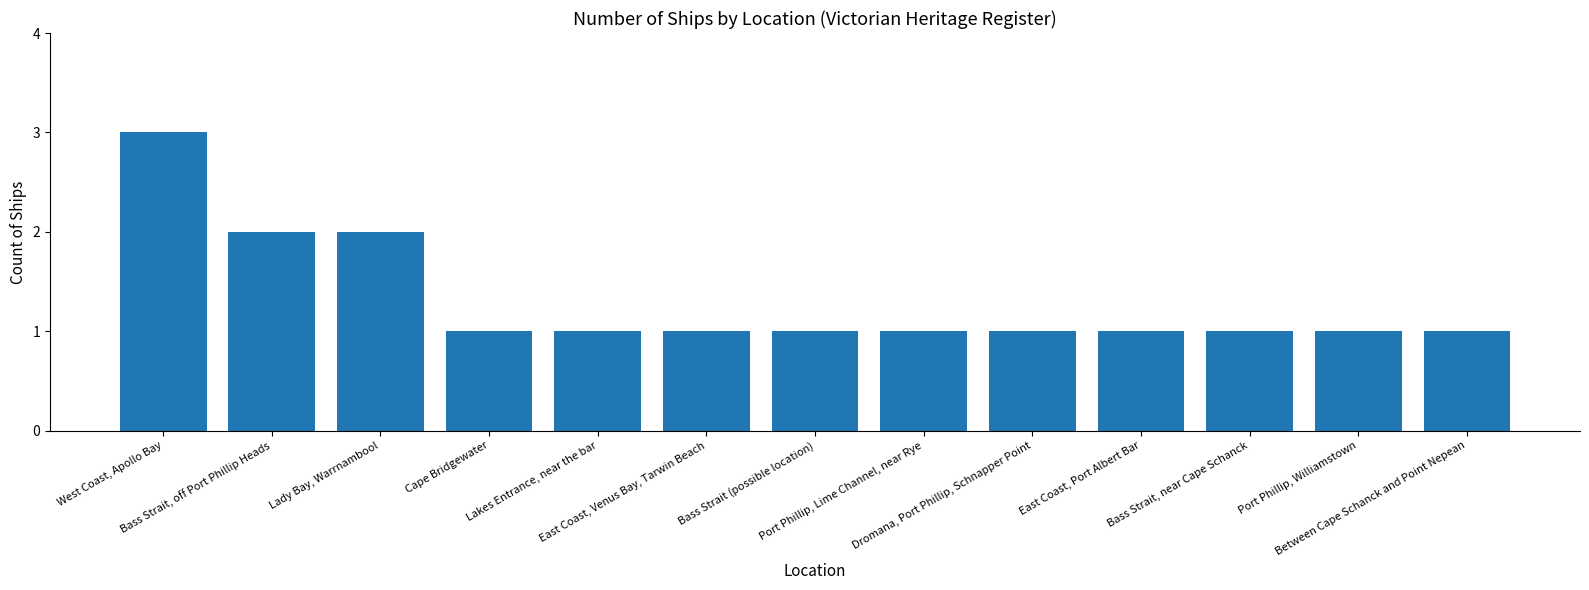

What is the sum of all values?

17